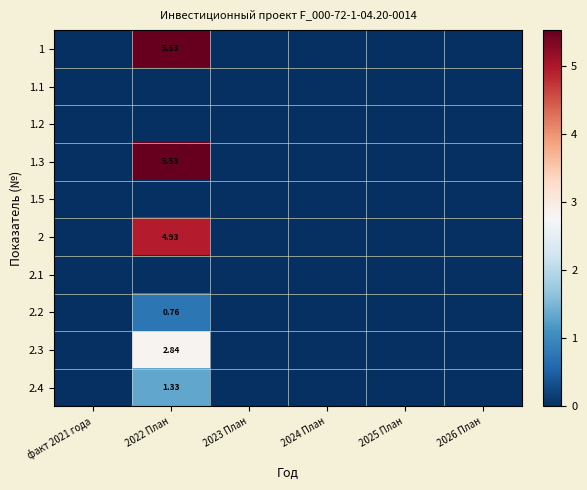

True or false: 1 has a value of 5.5 at 2022 План.

True